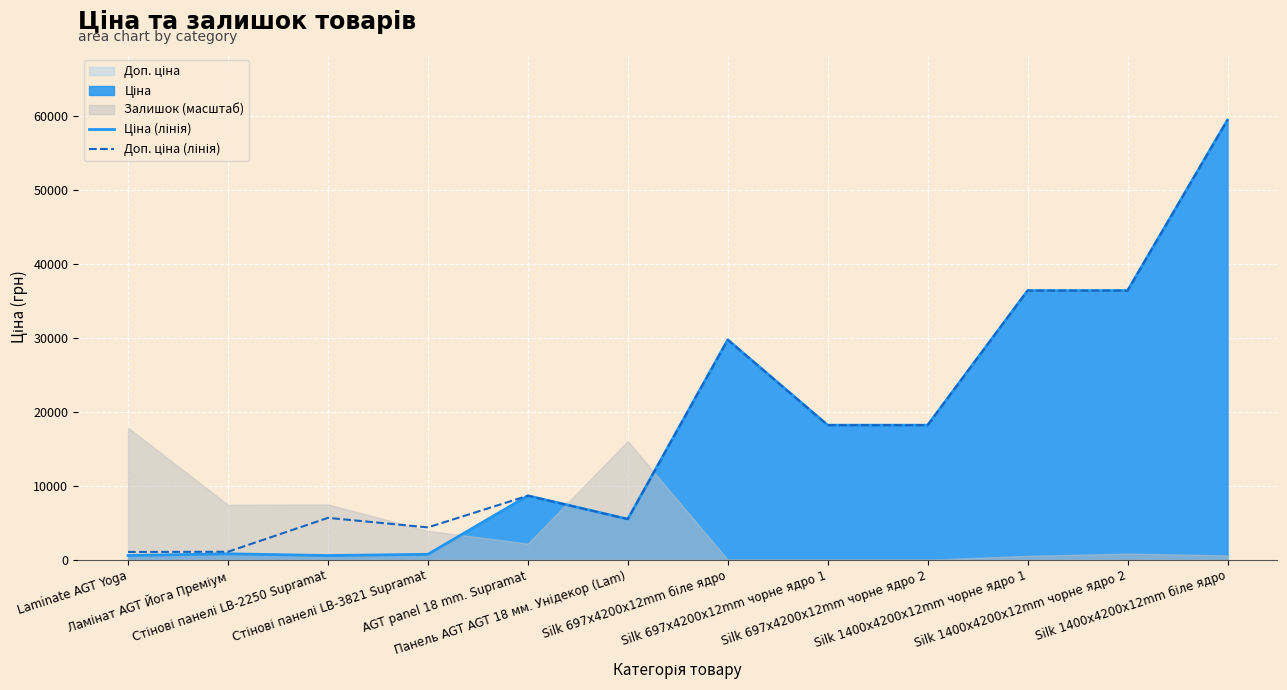

At which category is the sum across all series the highest?

Silk 1400x4200x12mm біле ядро